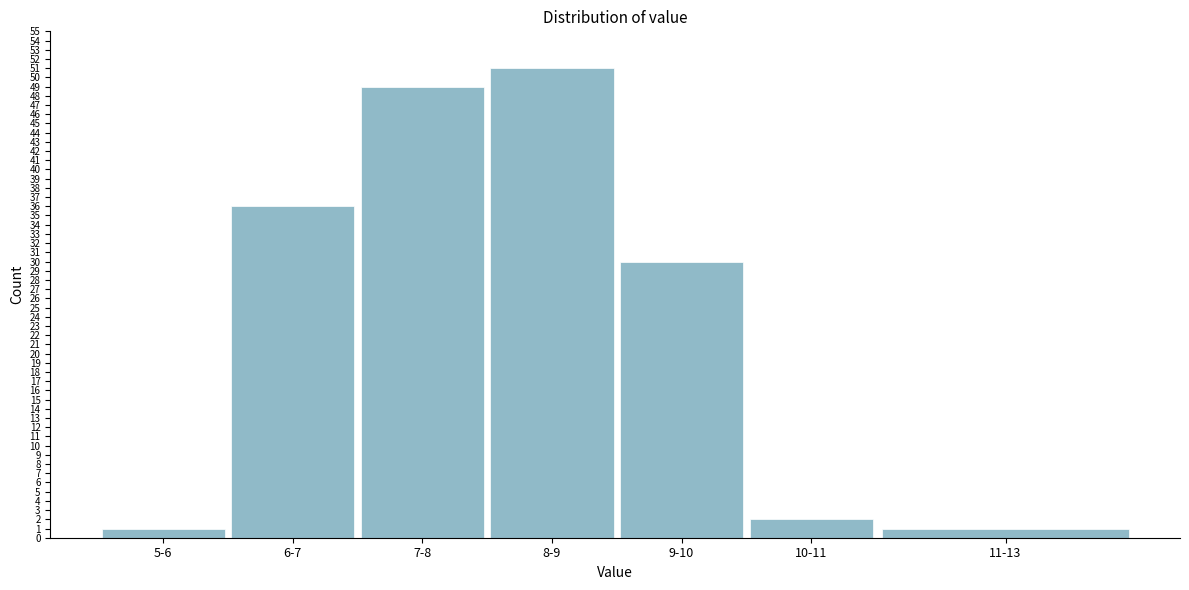

Reading left to right, list all the values displayed in this chart.

1	36	49	51	30	2	1